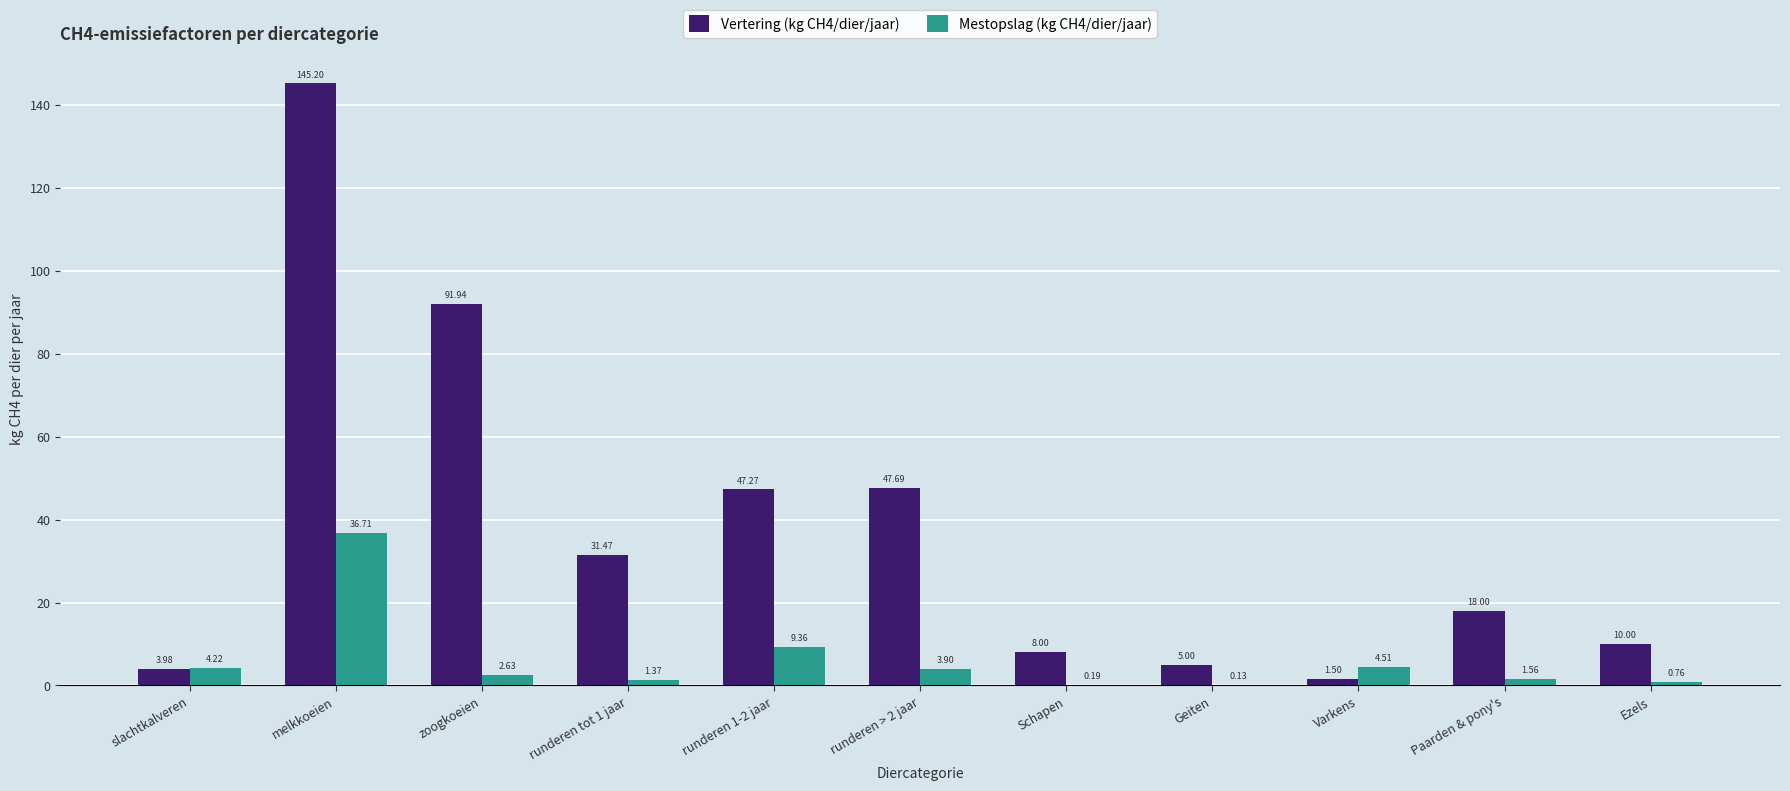

At which label does Vertering (kg CH4/dier/jaar) first exceed 18?

melkkoeien